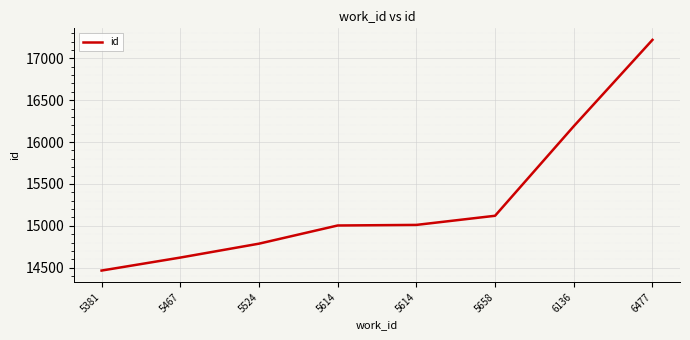

What is the average value?

15302